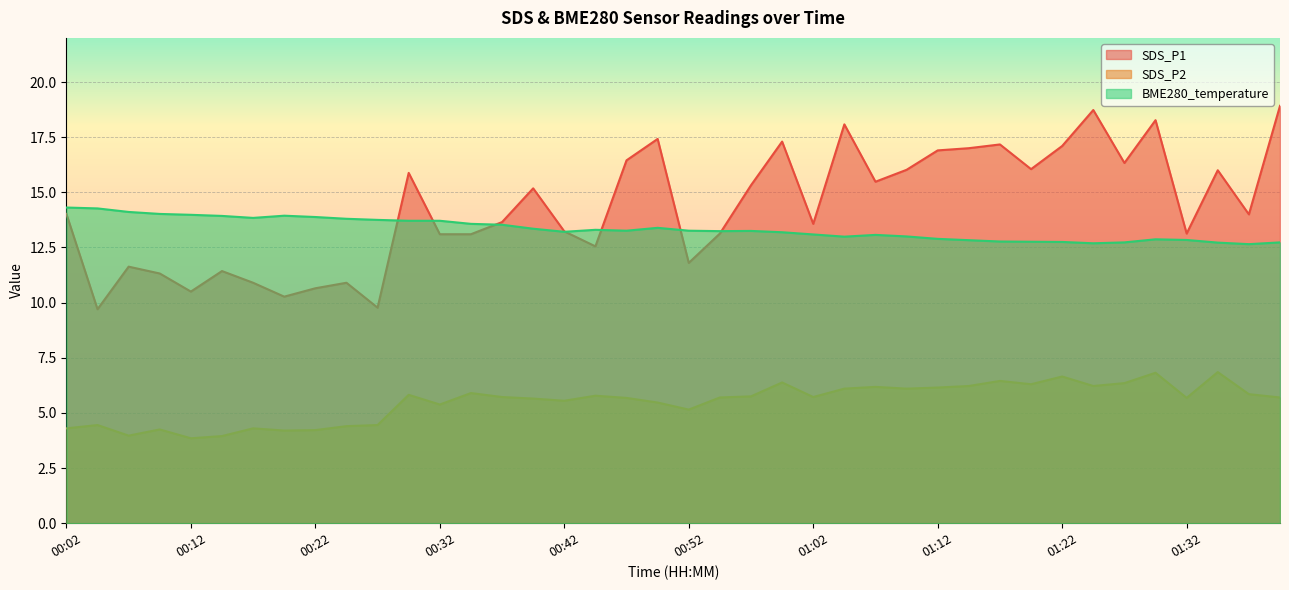

At which category does SDS_P1 reach its first local valley?

00:05